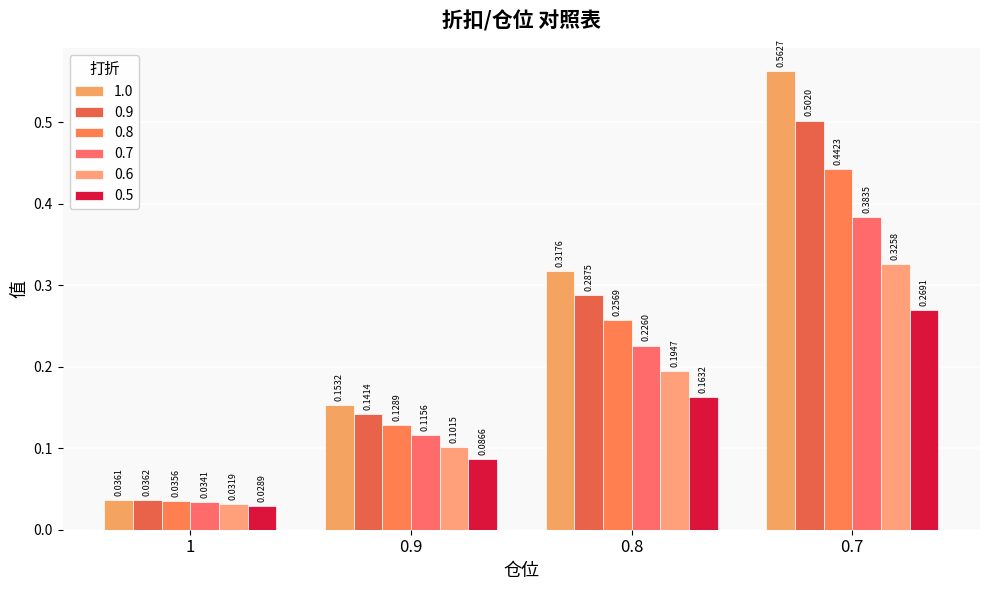

At how many categories does at least one series exceed 0?

4